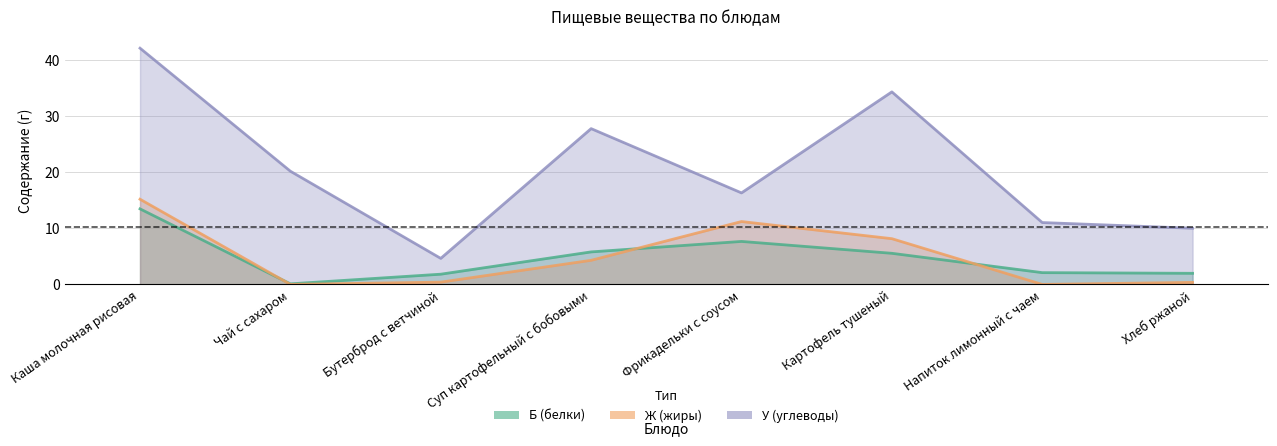

At how many categories does at least one series exceed 32?

2